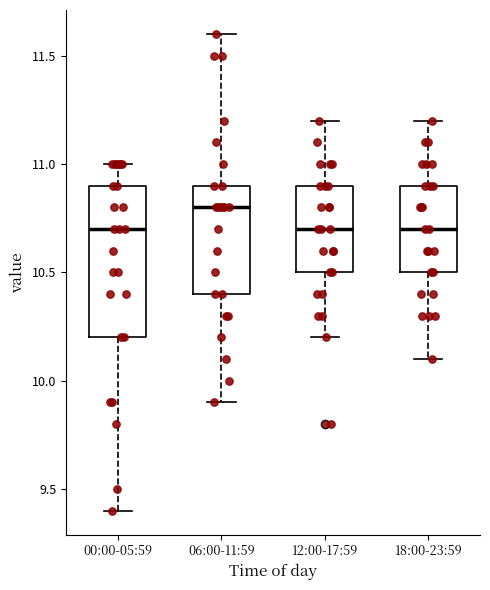

Reading left to right, transcribe this box plot: for each box, give where its median line is, the range the box spans, and where its two whiskers end, as read against the y-axis. The values are not printed on the chart, so give them approximately, as read against the axis.

00:00-05:59: median 10.7, box 10.2 to 10.9, whiskers 9.4 to 11.0
06:00-11:59: median 10.8, box 10.4 to 10.9, whiskers 9.9 to 11.6
12:00-17:59: median 10.7, box 10.5 to 10.9, whiskers 10.2 to 11.2
18:00-23:59: median 10.7, box 10.5 to 10.9, whiskers 10.1 to 11.2